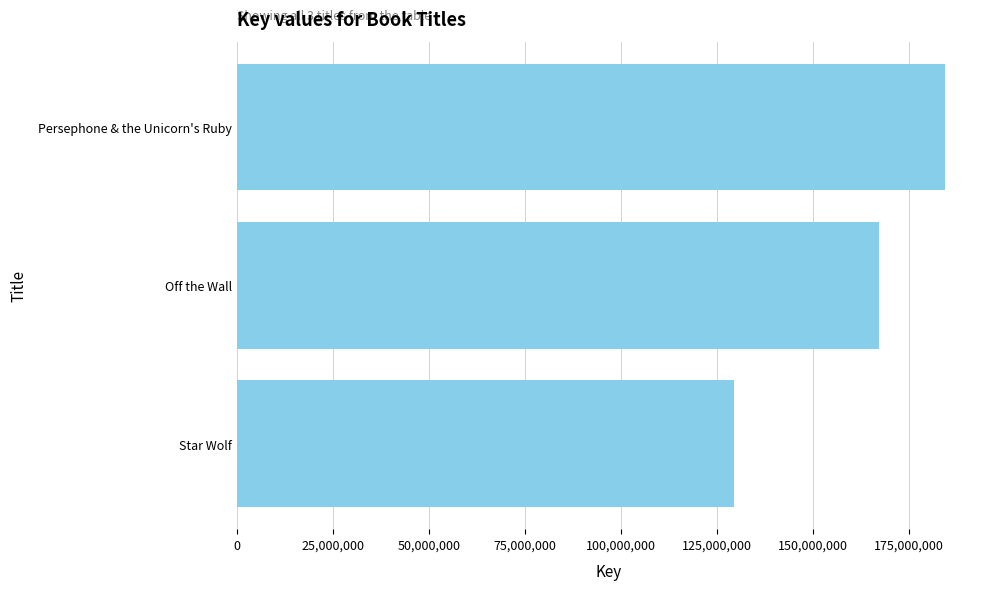

The value at Persephone & the Unicorn's Ruby is 283459164. True or false?

False